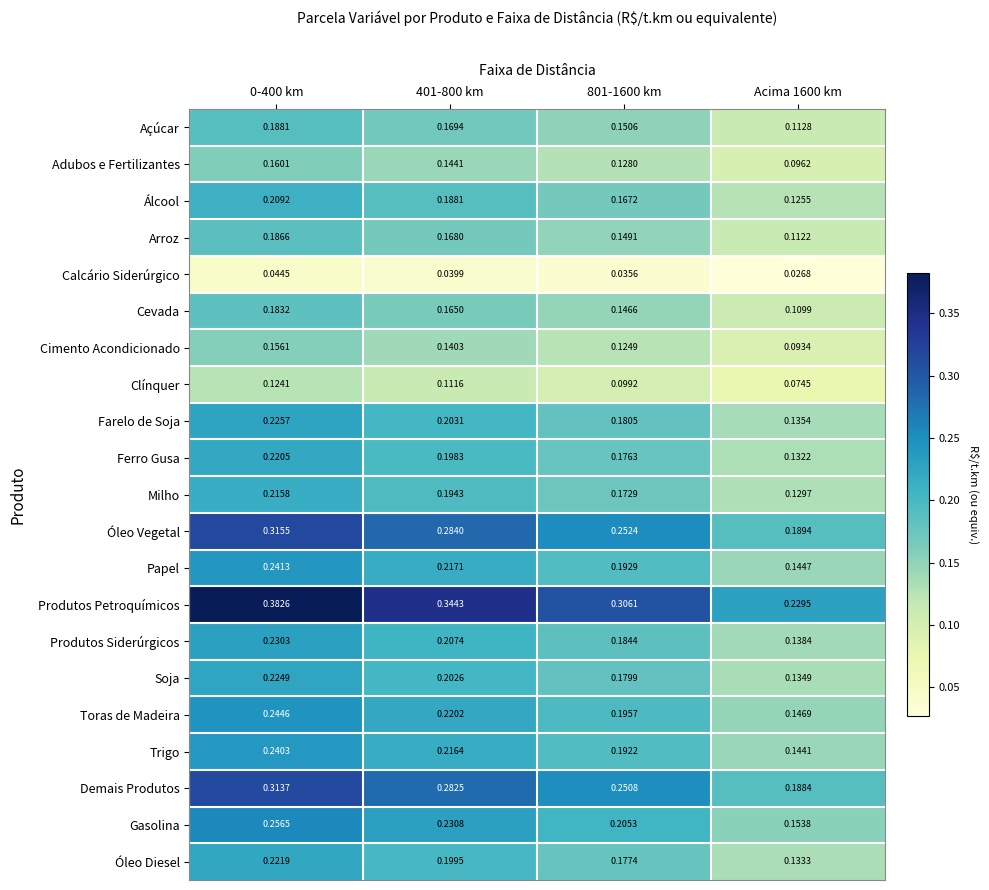

Rank the series at Acima 1600 km from highest to lowest value.

Produtos Petroquímicos, Óleo Vegetal, Demais Produtos, Gasolina, Toras de Madeira, Papel, Trigo, Produtos Siderúrgicos, Farelo de Soja, Soja, Óleo Diesel, Ferro Gusa, Milho, Álcool, Açúcar, Arroz, Cevada, Adubos e Fertilizantes, Cimento Acondicionado, Clínquer, Calcário Siderúrgico